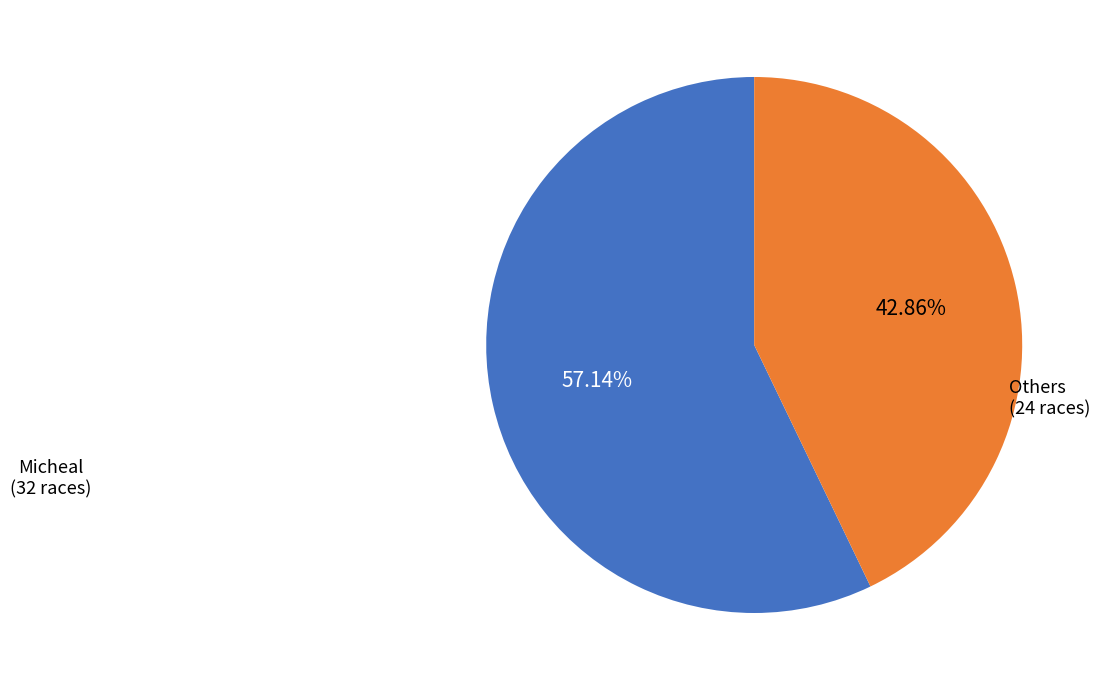

How many slices are in this pie chart?

2